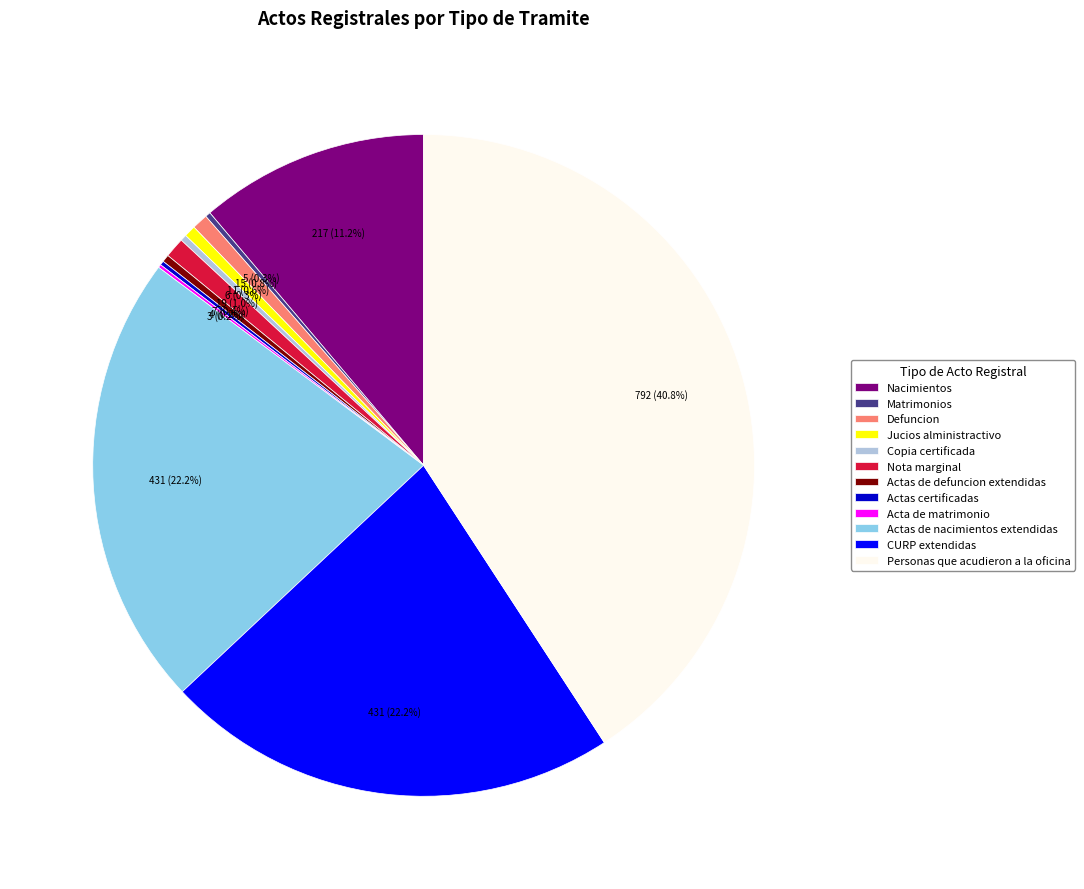

Is Defuncion the majority of the pie?

No